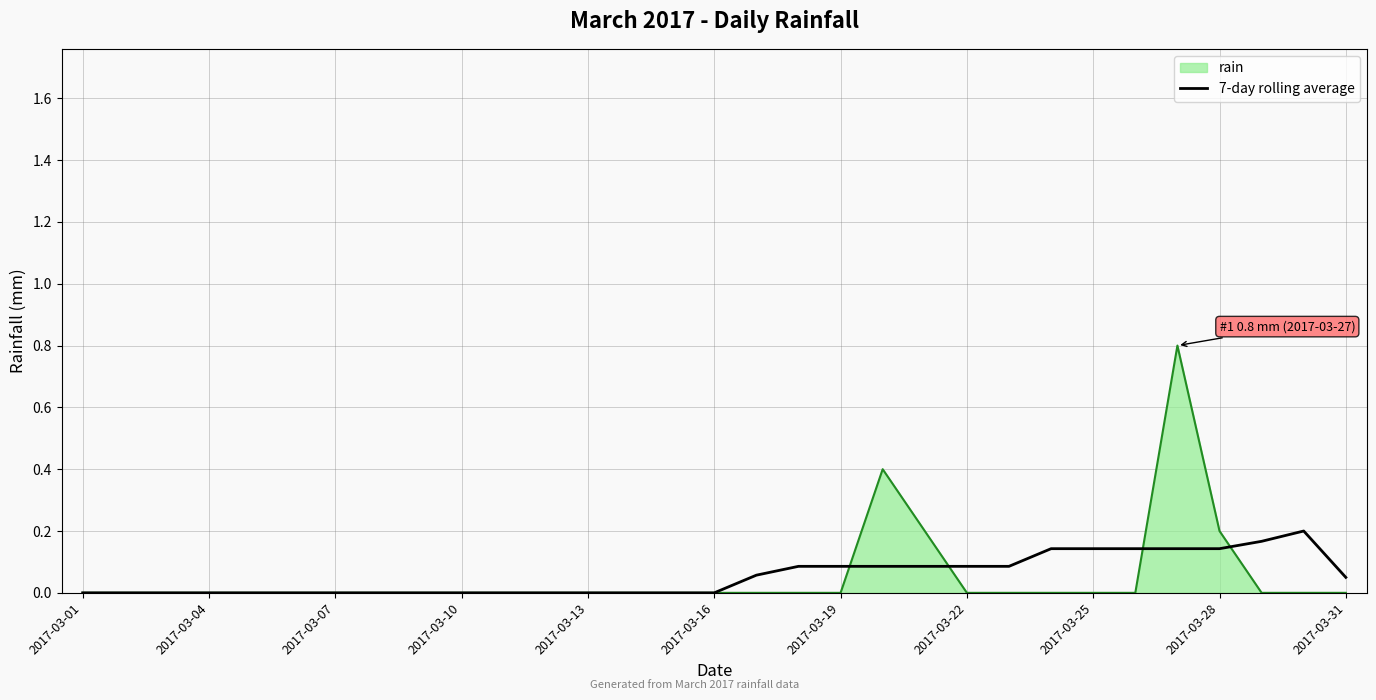

Rank the series by their maximum value, from lowest to highest.

7-day rolling average, rain